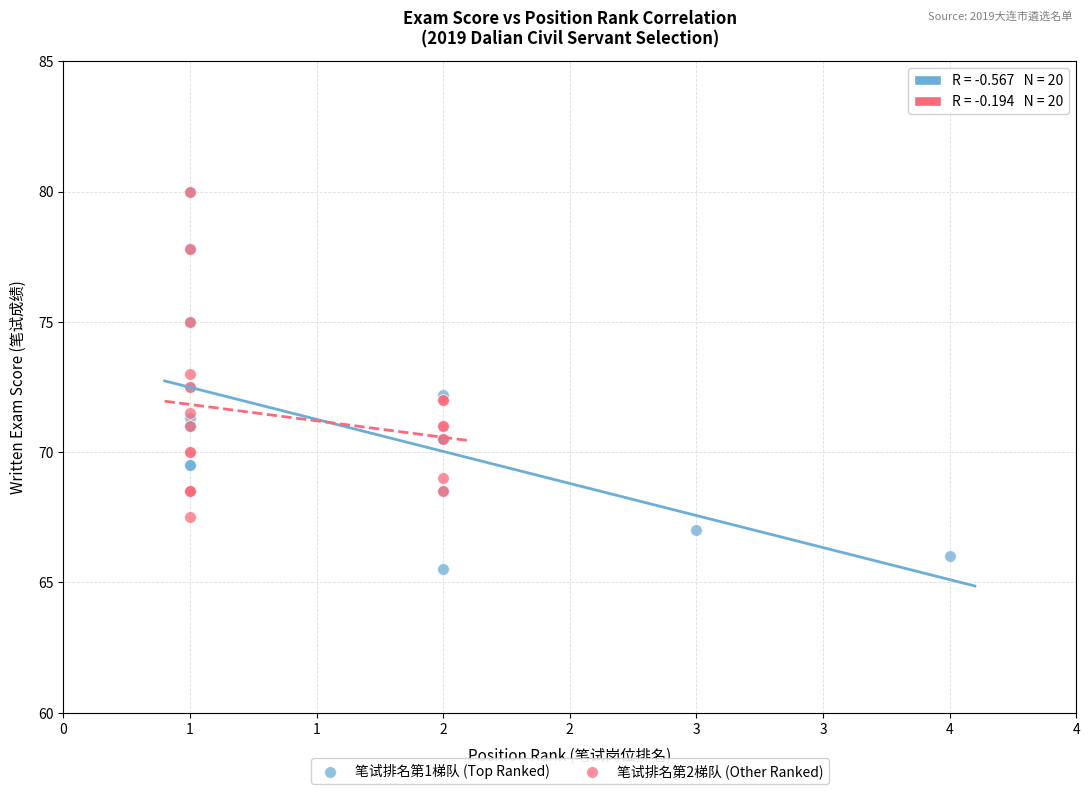

Which series reaches the minimum Y coordinate?

笔试排名第1梯队 (Top Ranked)